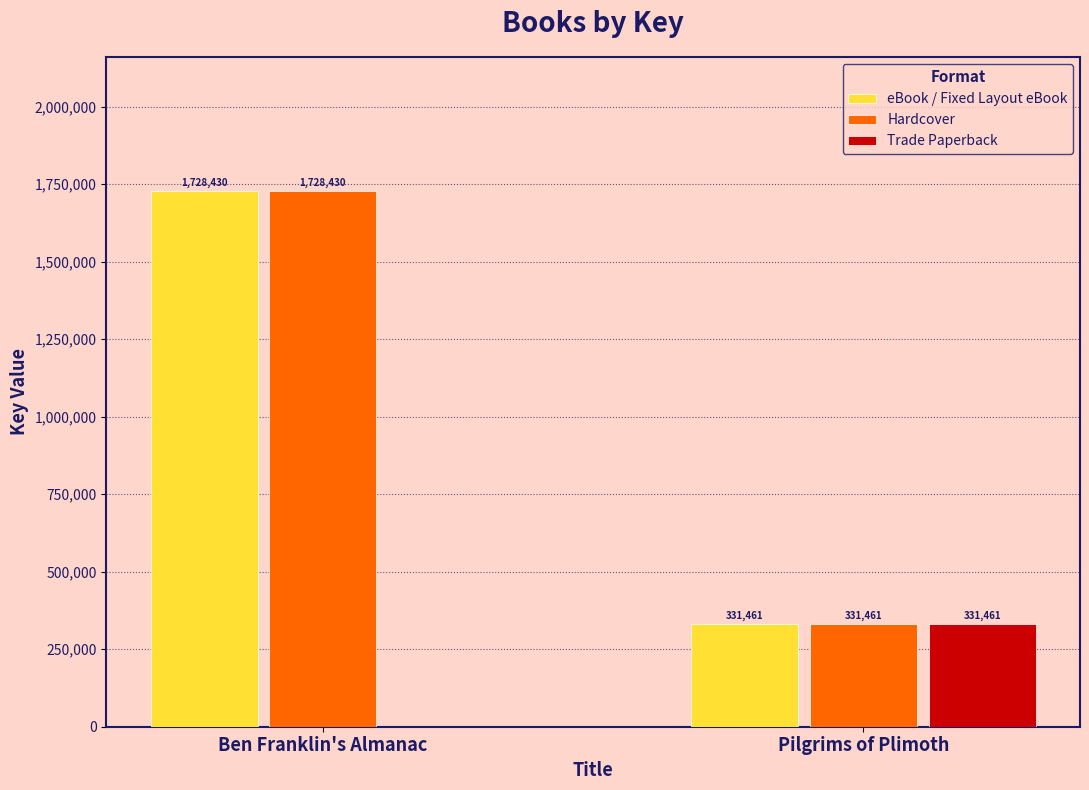

What is the sum of all eBook / Fixed Layout eBook values?

2059891